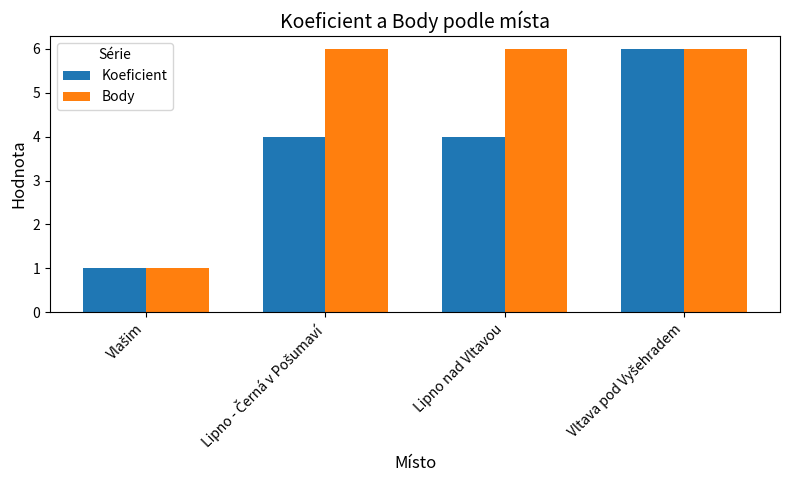

What are all the series names shown in the legend?

Koeficient, Body